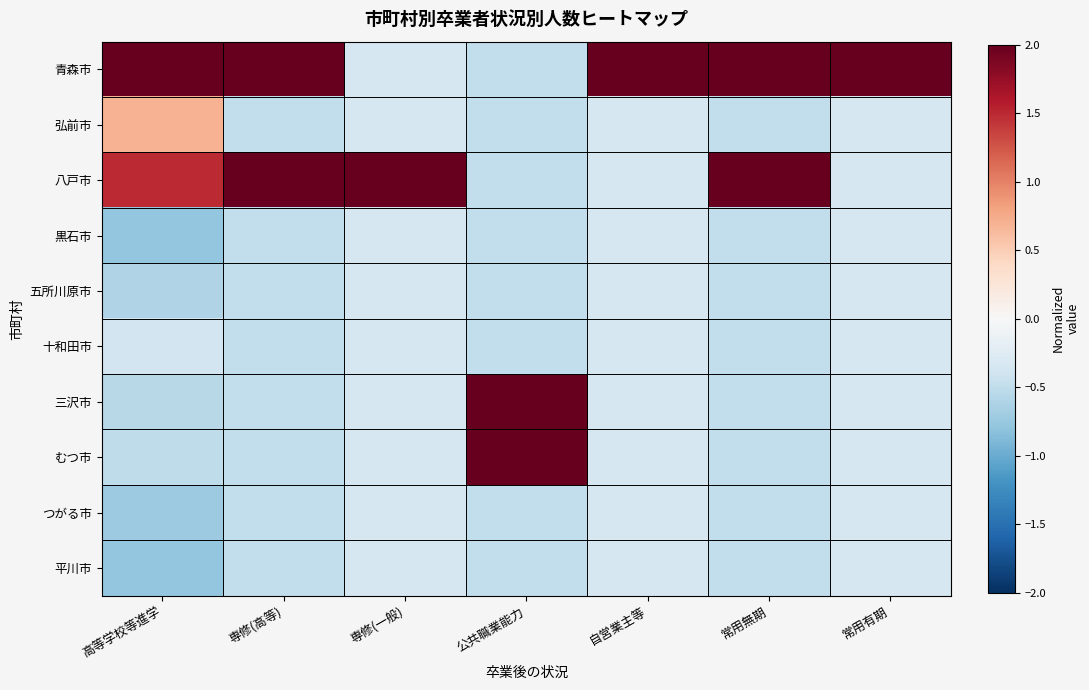

What is the smallest value displayed?

-0.8